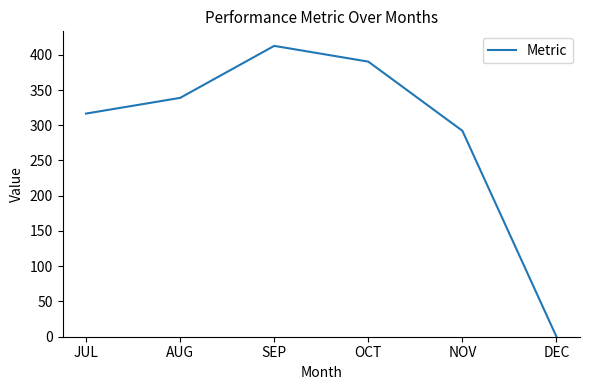

Count the number of values greater than 338.

3